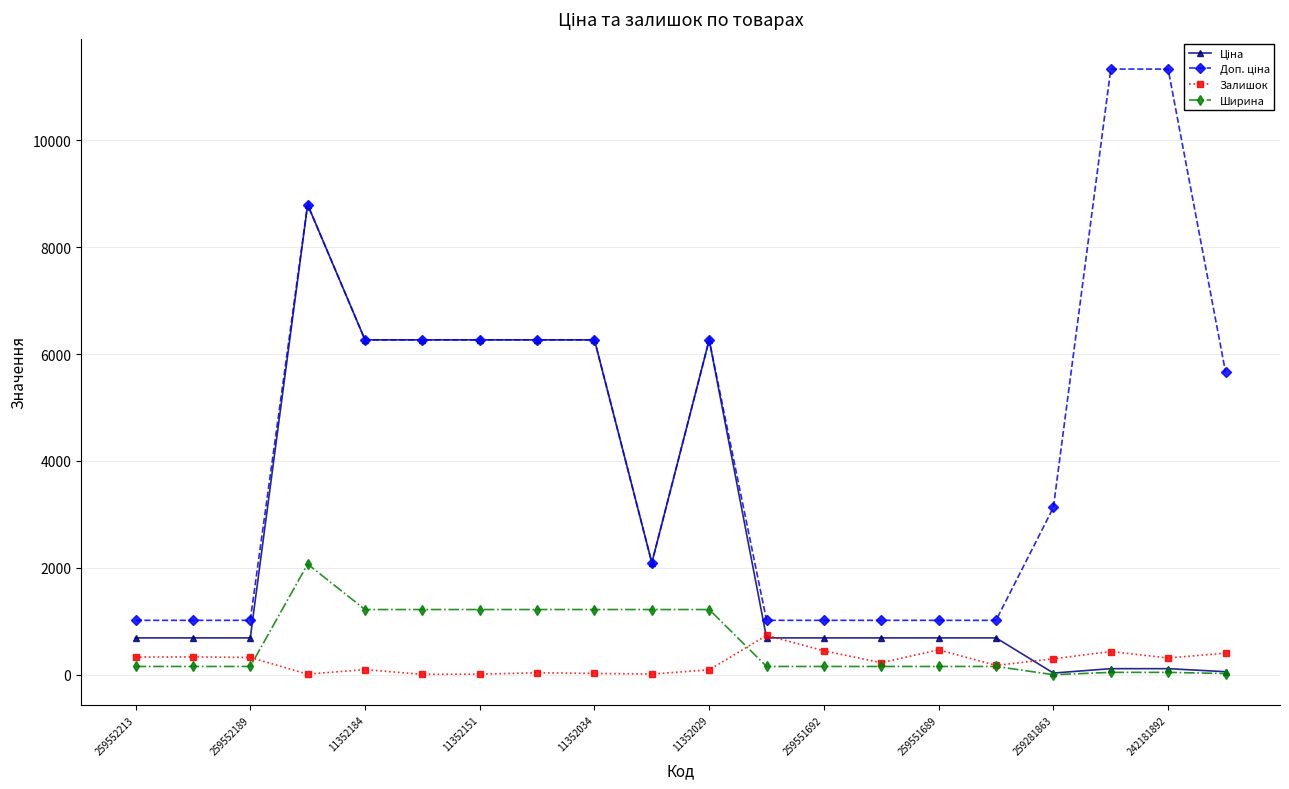

How many lines are shown in the chart?

4